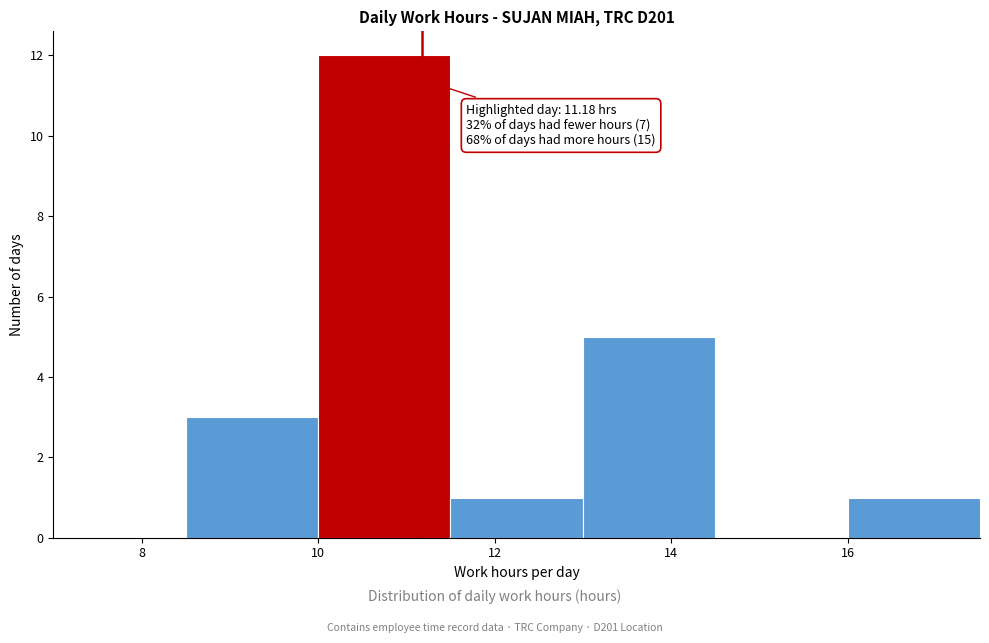

Over which range of the x-axis is the bar tallest?

10.0 to 11.5